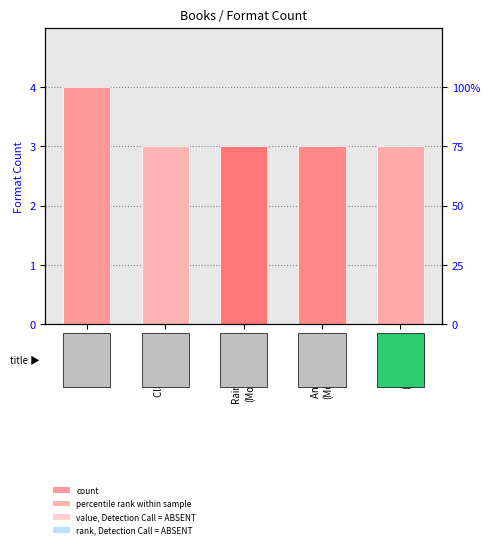

How many values are between 3 and 4?

5